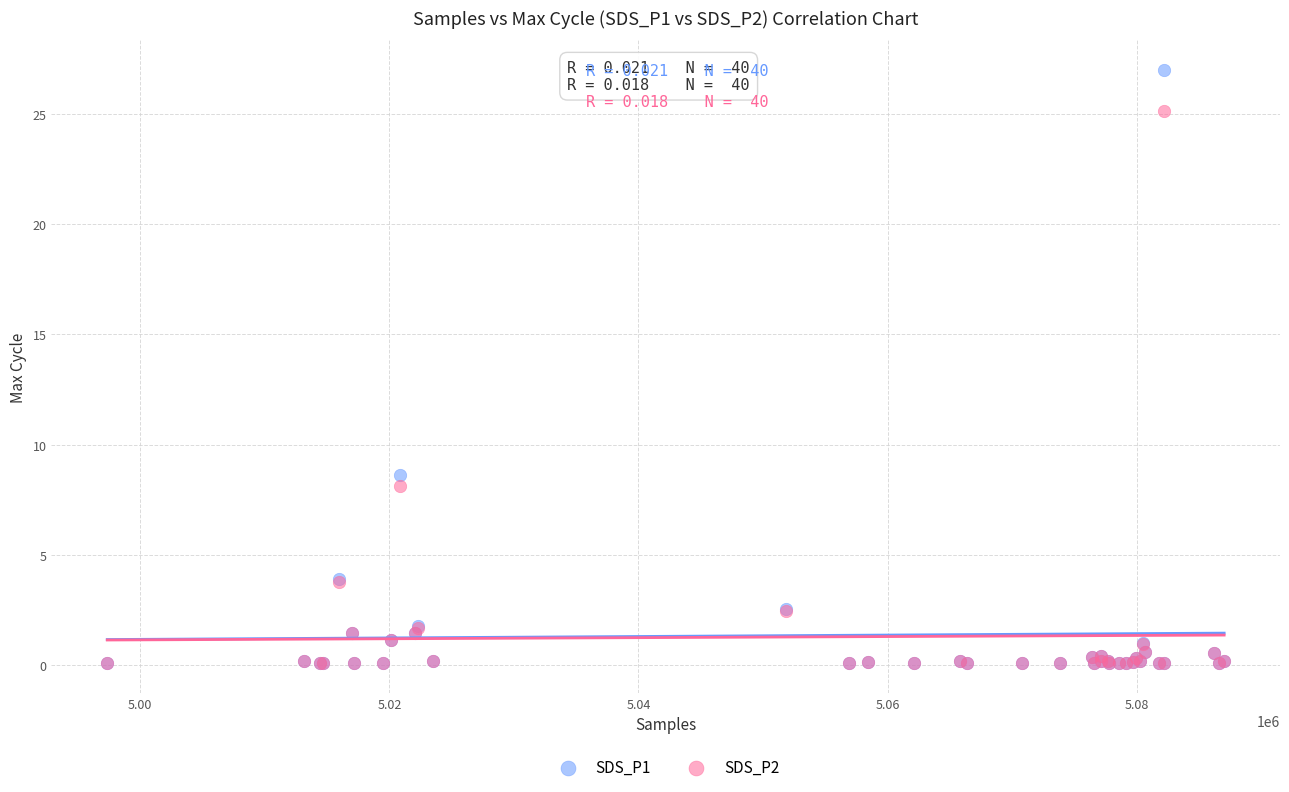

Across all series, what Y value is closest to 13?

8.6